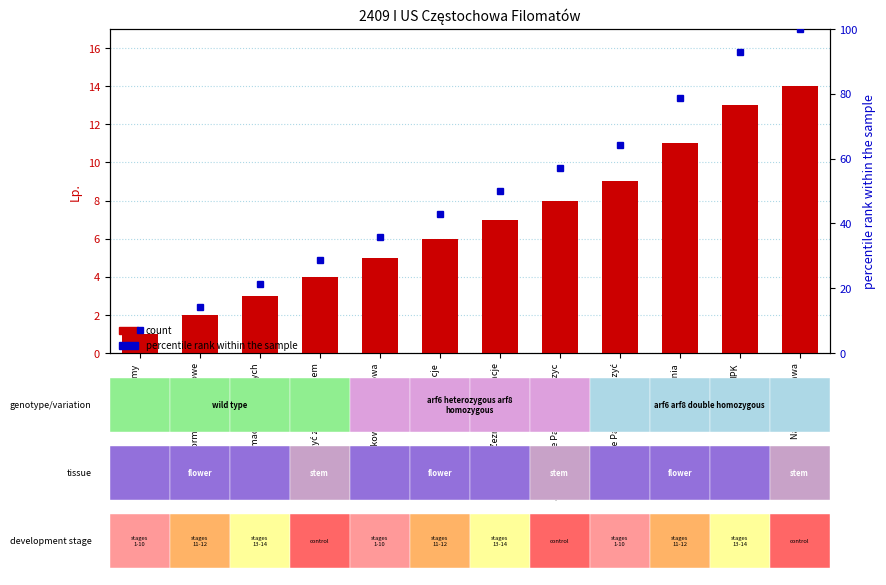

What is the average value of the percentile rank within the sample series?

49.4